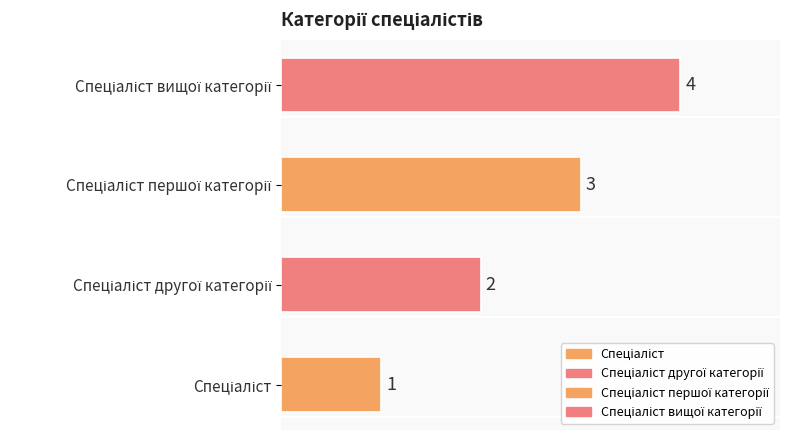

Are the bars horizontal?

Yes